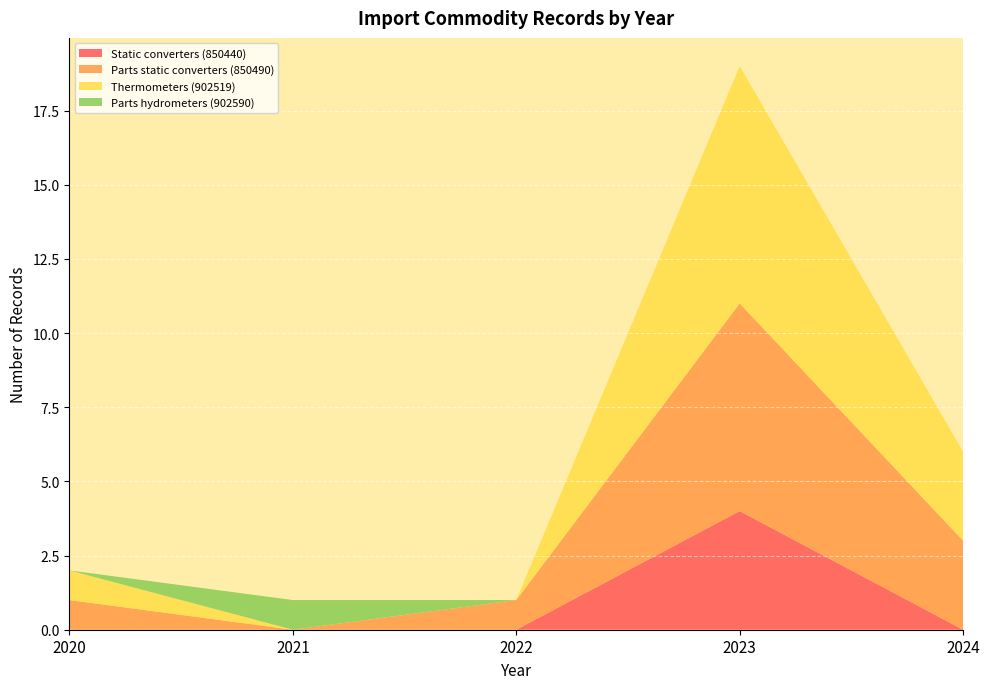

Is it true that Static converters (850440) equals 0 at 2021?

True